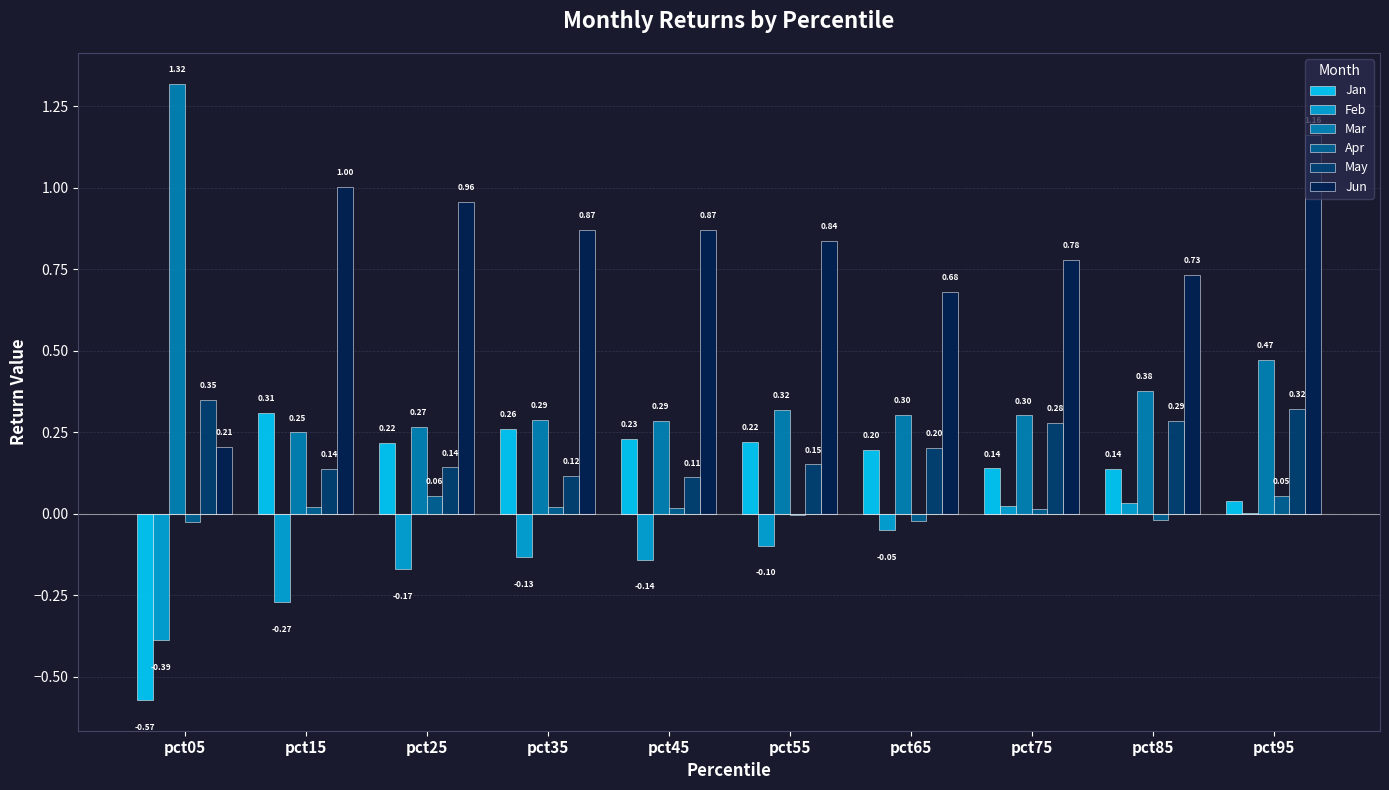

Which series has the largest total across all categories?

Jun